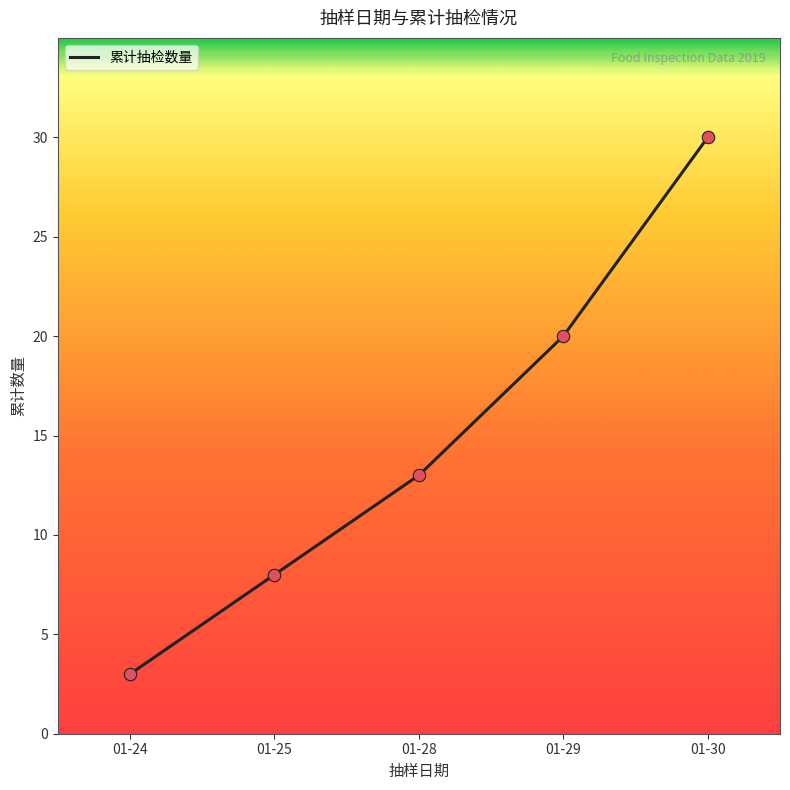

What is the change in value from 01-24 to 01-30?

+27